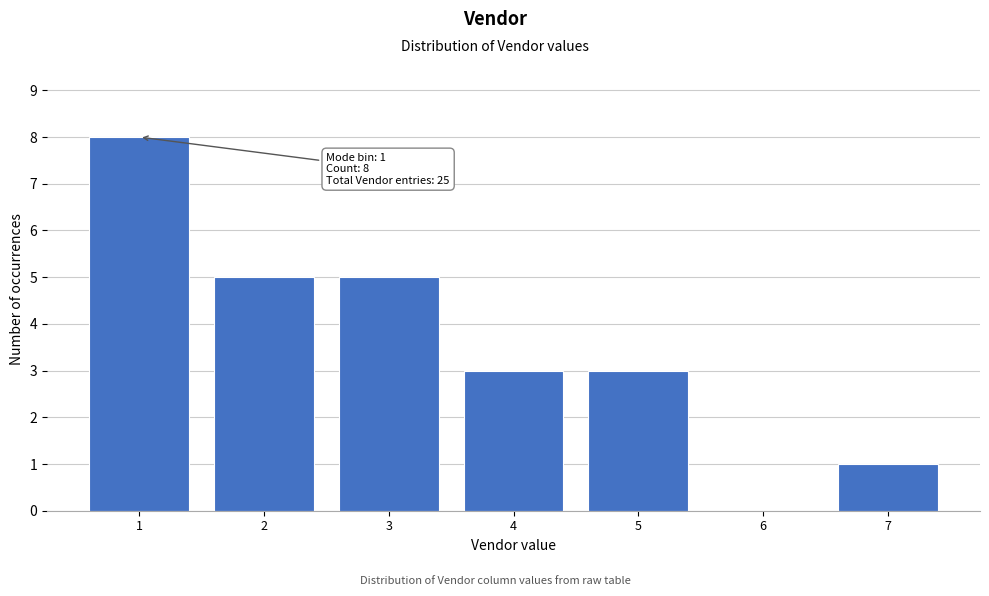

Over which range of the x-axis is the bar tallest?

0.5 to 1.5